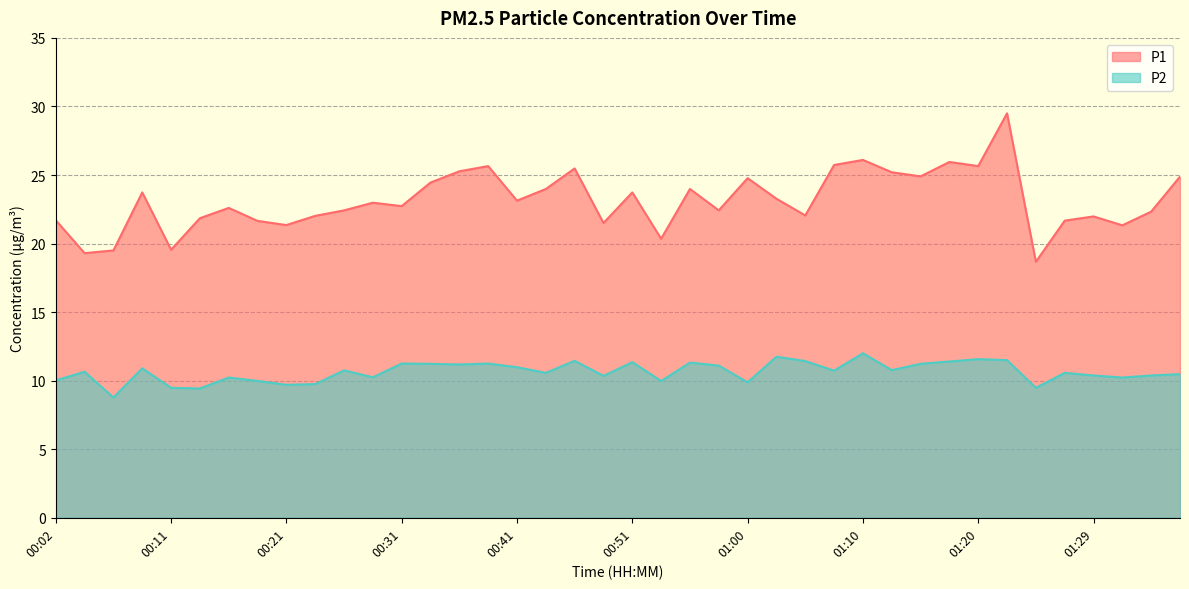

Between 01:29 and 01:34, which series saw the biggest shift?

P1